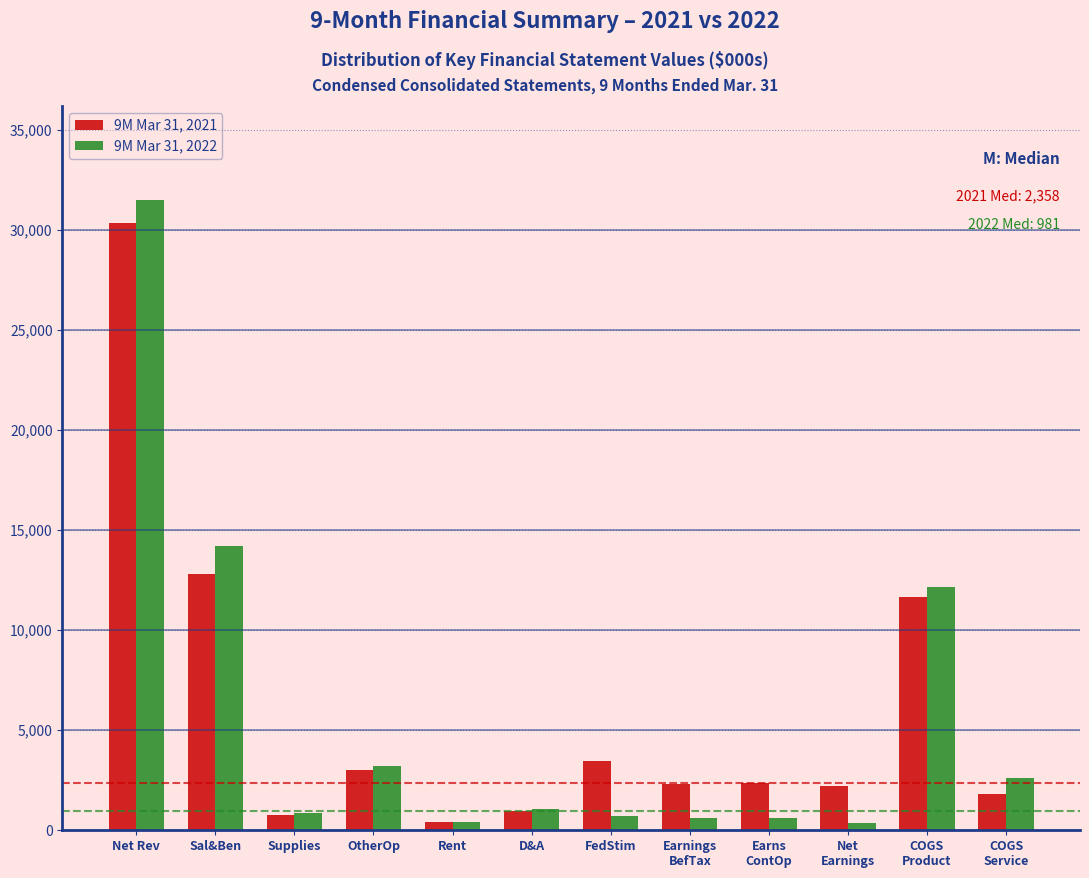

What is the greatest value displayed?

31463